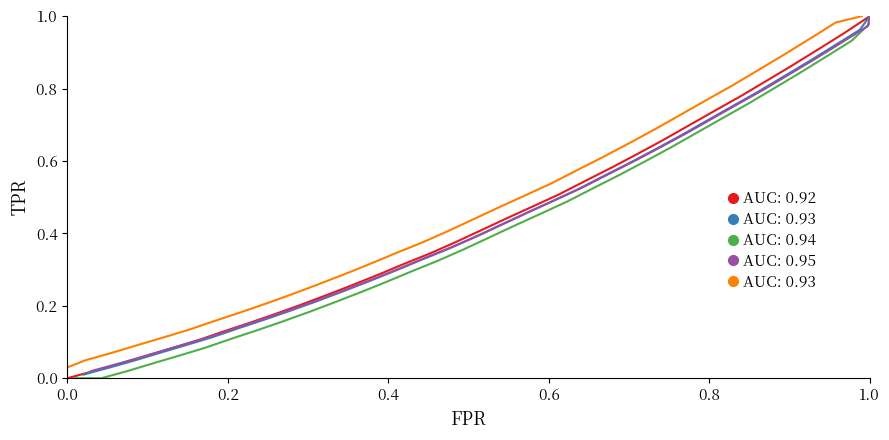

The value of AUC: 0.92 at 1.0 is 1.0. True or false?

True